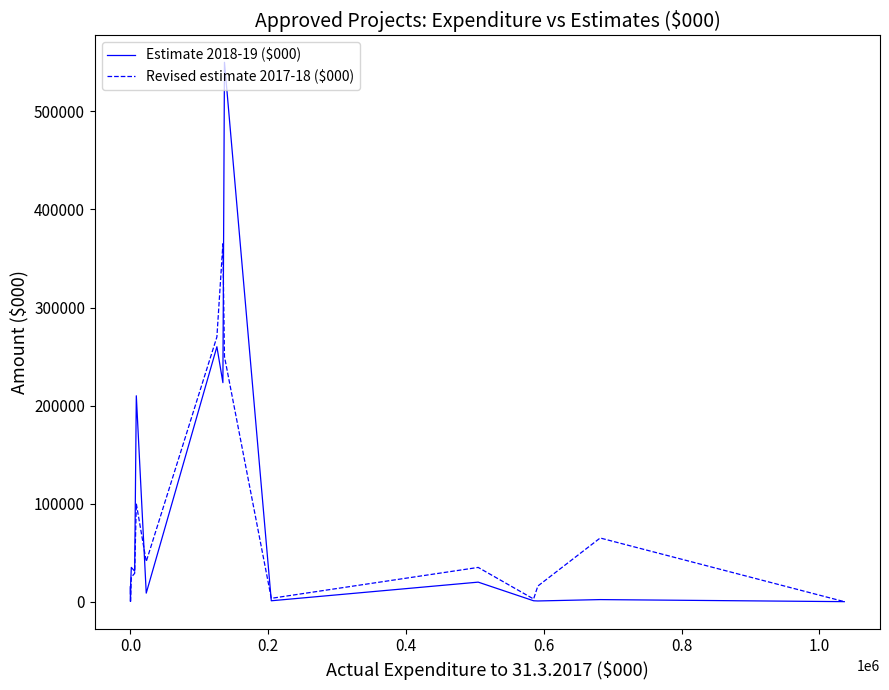

The Estimate 2018-19 ($000) series shows 311927 at 12. True or false?

False